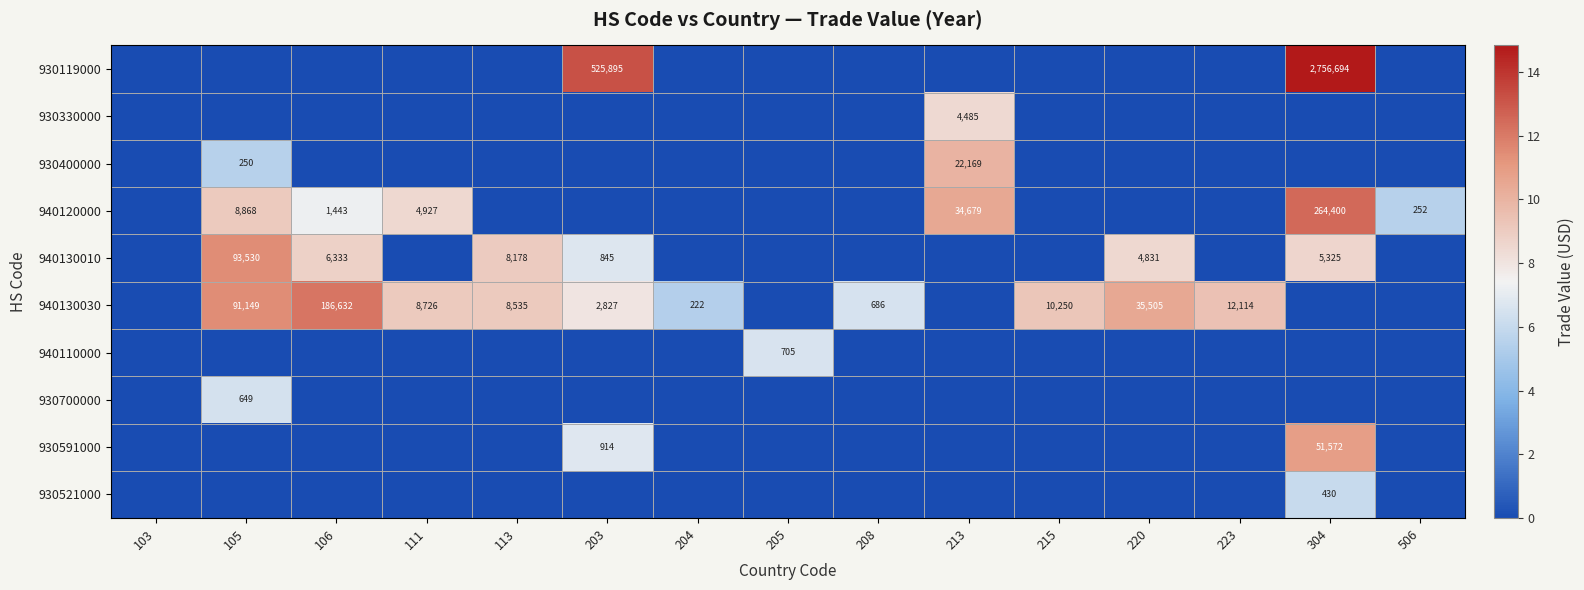

What is the difference between the 940130030 values at 105 and 111?

82423